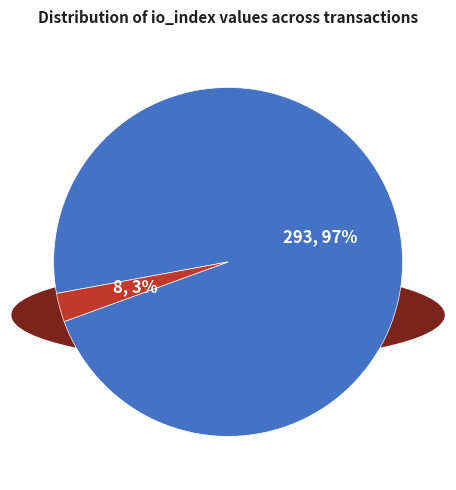

To the nearest percent, what is the average slice percentage?

50%